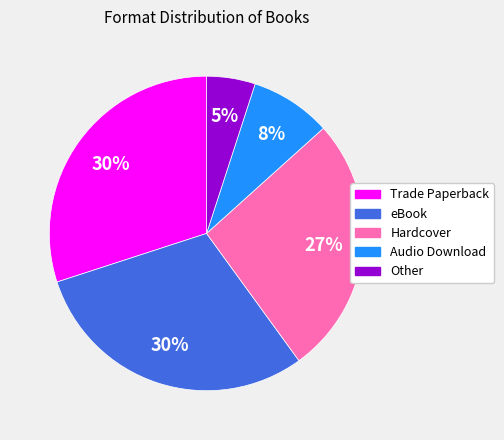

What is the ratio of the value at Trade Paperback to the value at Other?

6.0